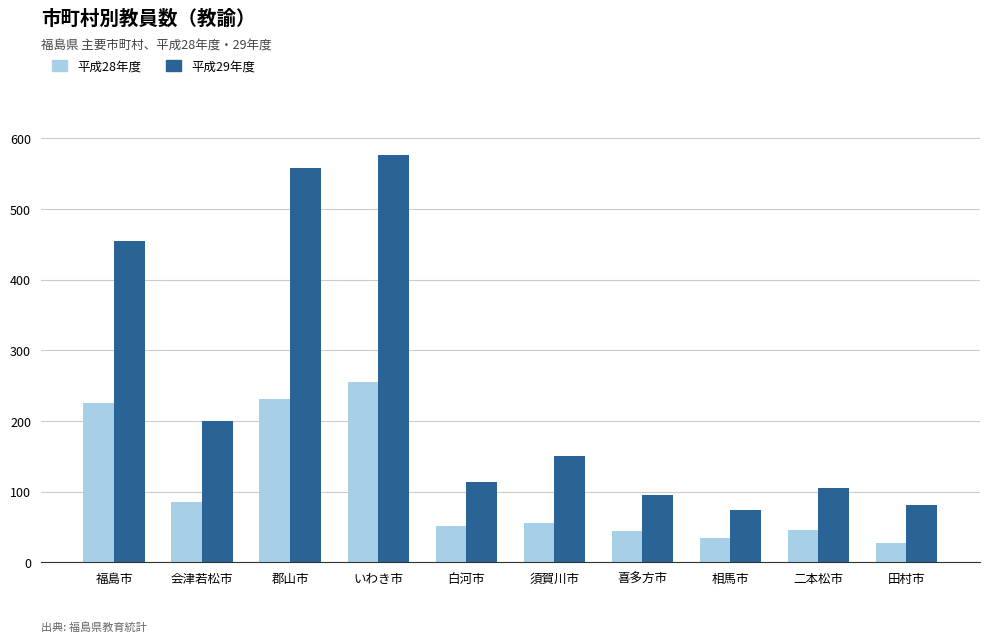

What is the spread (max minus min) of values at 喜多方市?

50